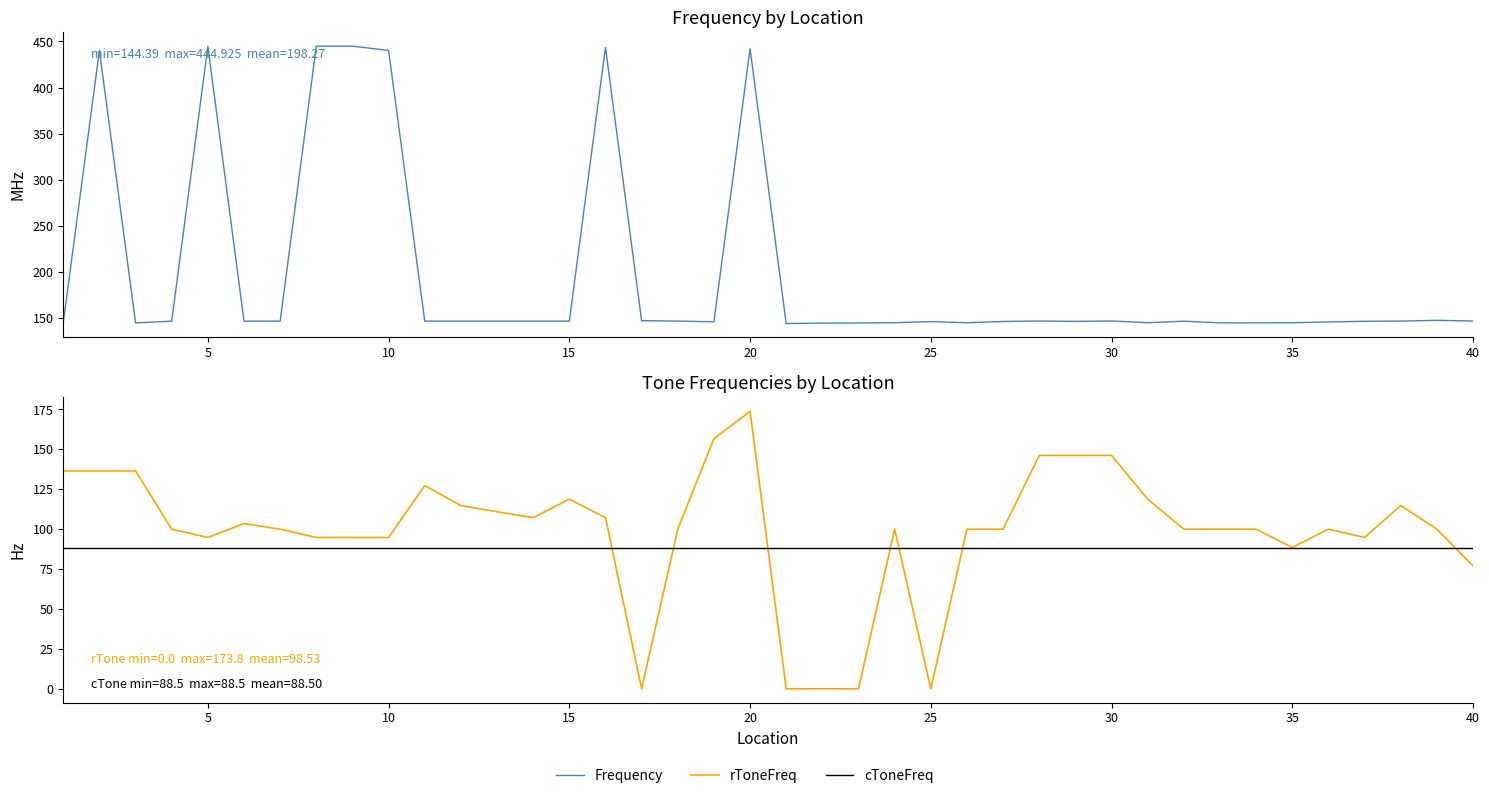

Which series has the largest total across all categories?

Frequency